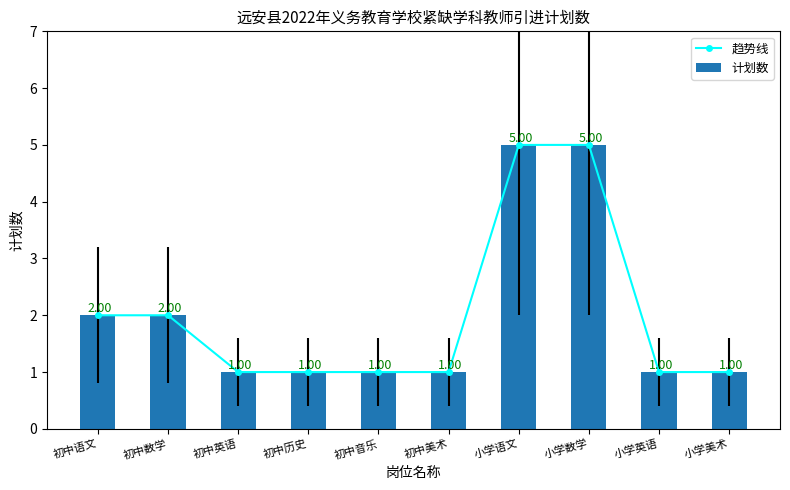

Is the value of 趋势线 at 初中数学 greater than the value of 计划数 at 小学英语?

Yes